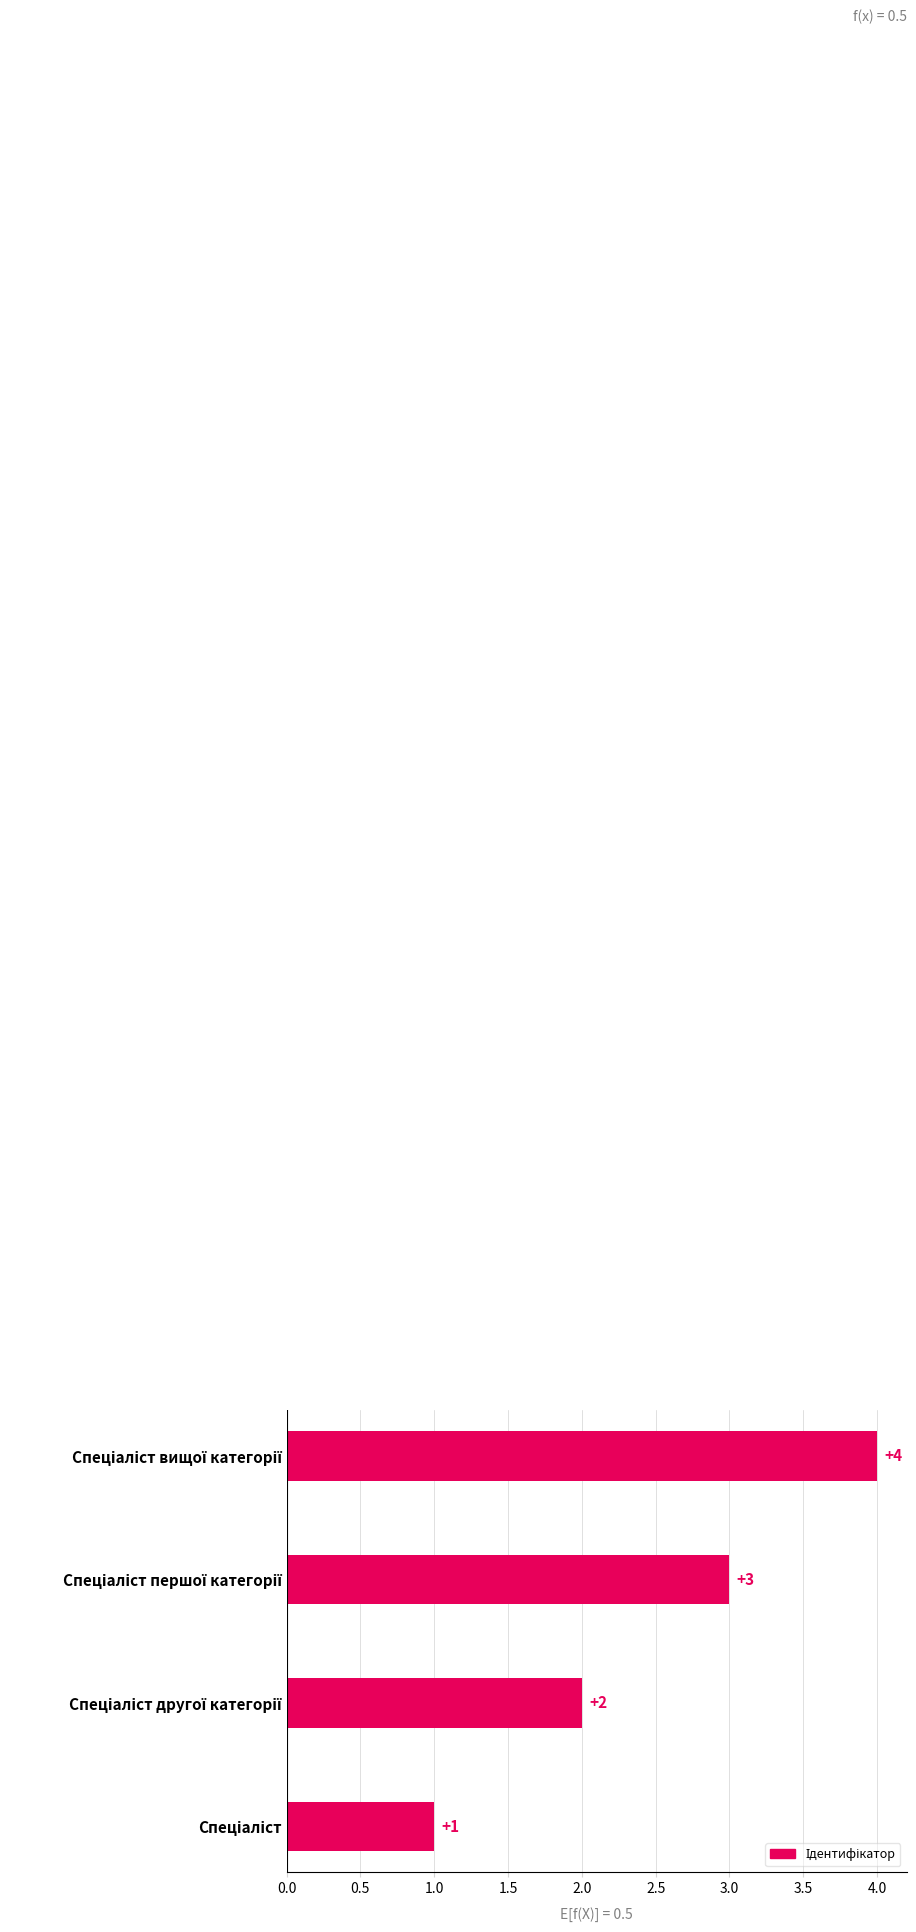

Count the values in the range 2 to 4.

3